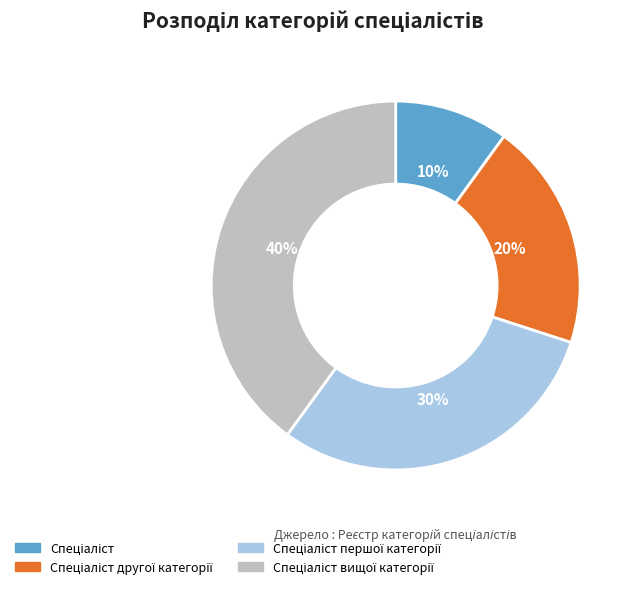

Is there a majority slice in this chart?

No